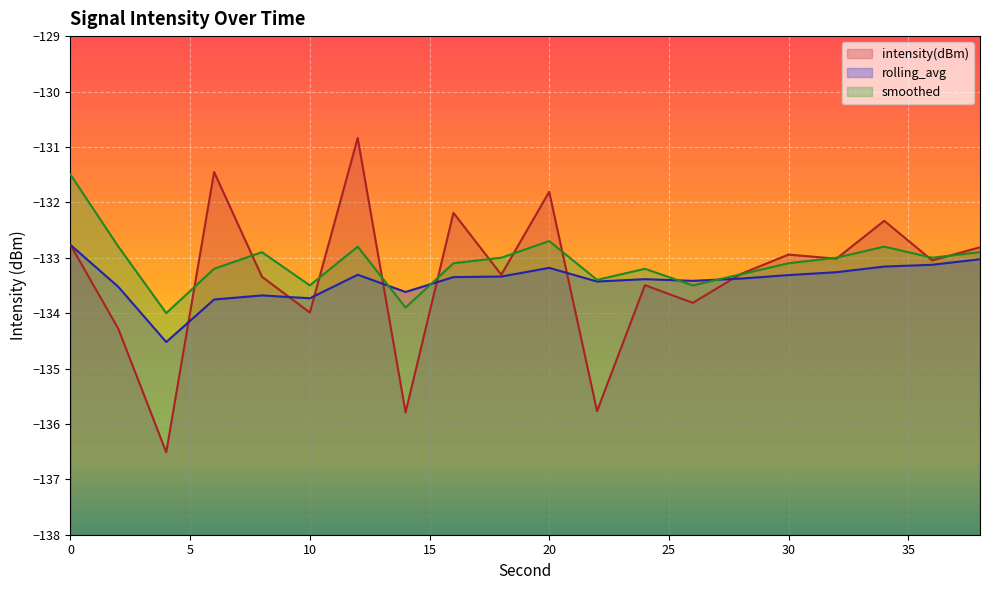

At which category does smoothed reach its first local peak?

8